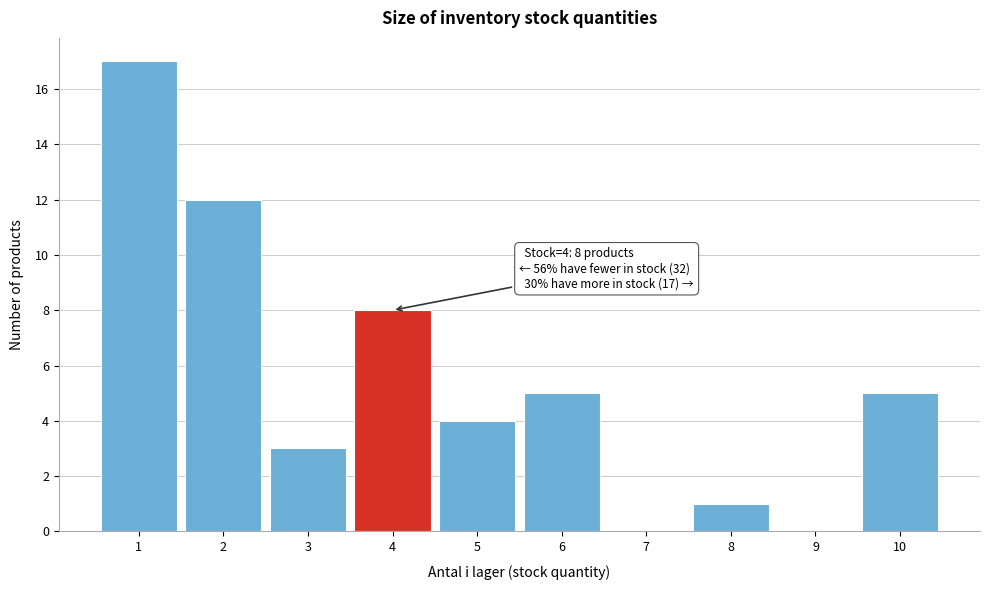

Which range on the x-axis has the tallest bar?

0.5 to 1.5